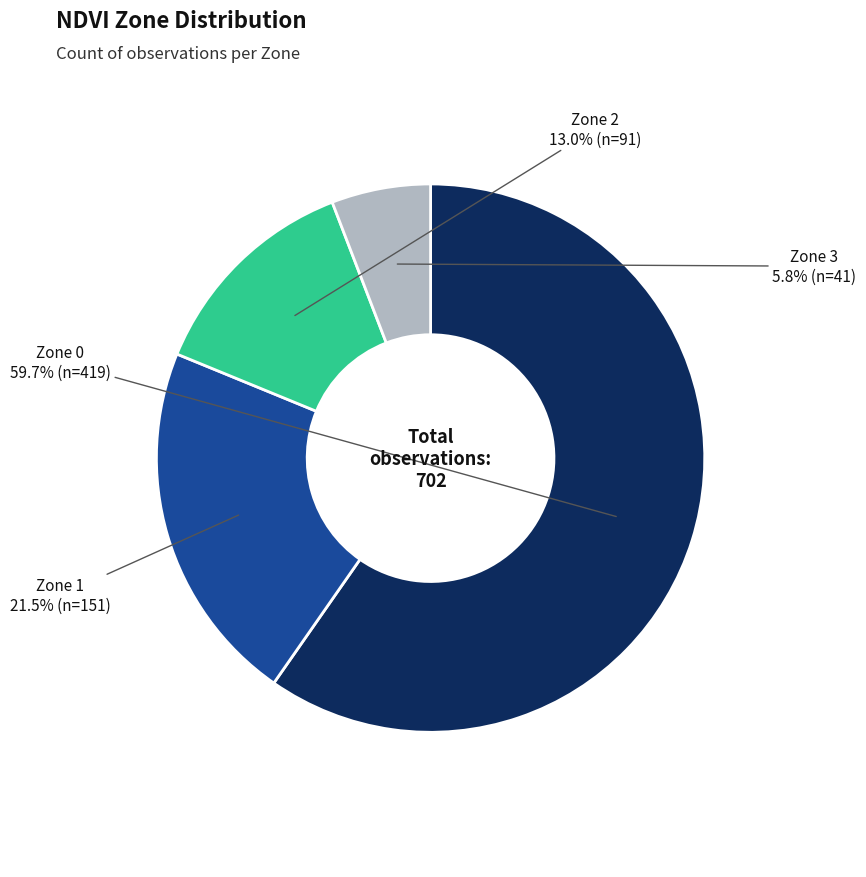

To the nearest percent, what is the difference between the largest and smallest slice percentages?

54%